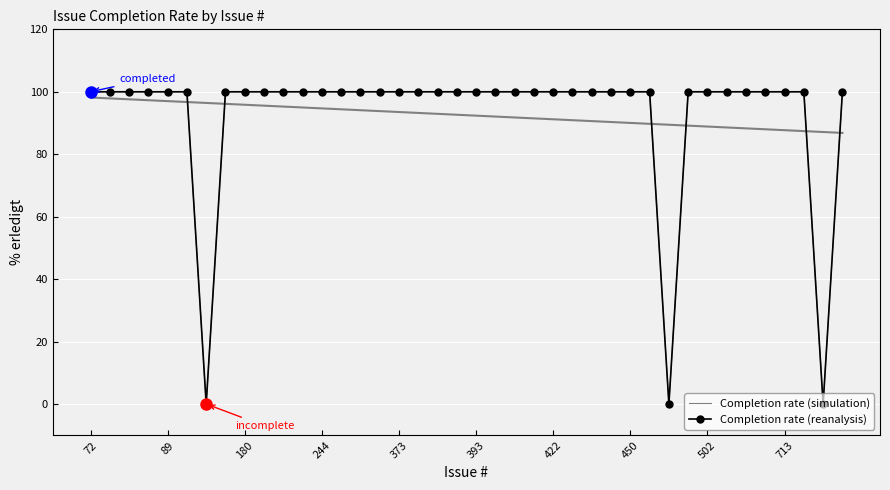

Is this an area chart (filled region under the line)?

No